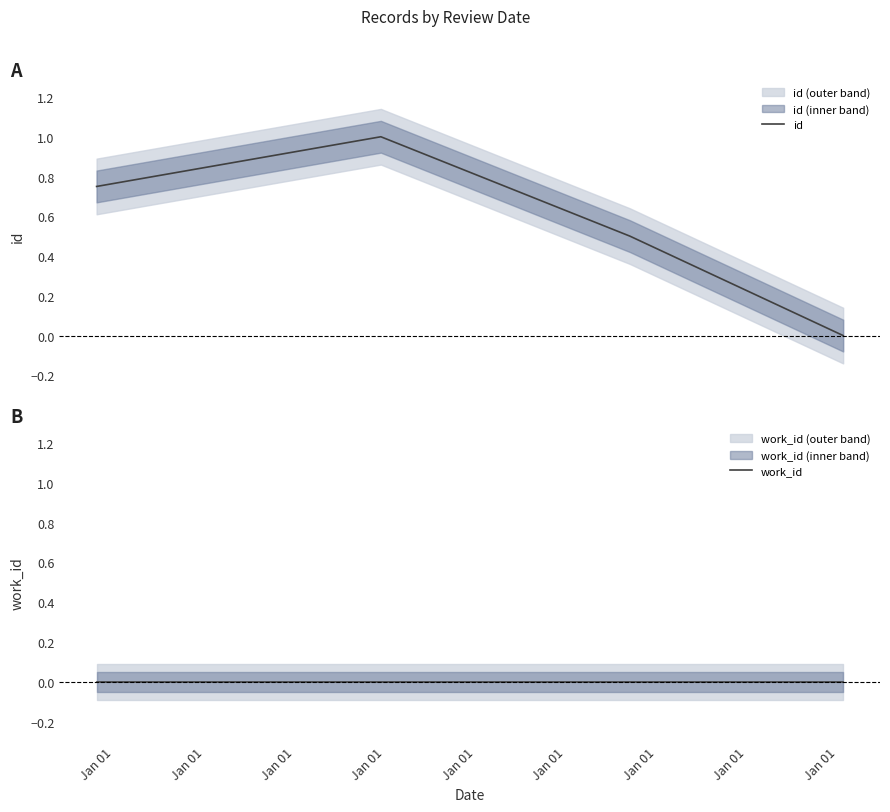

Which series has the largest range (max minus min)?

id